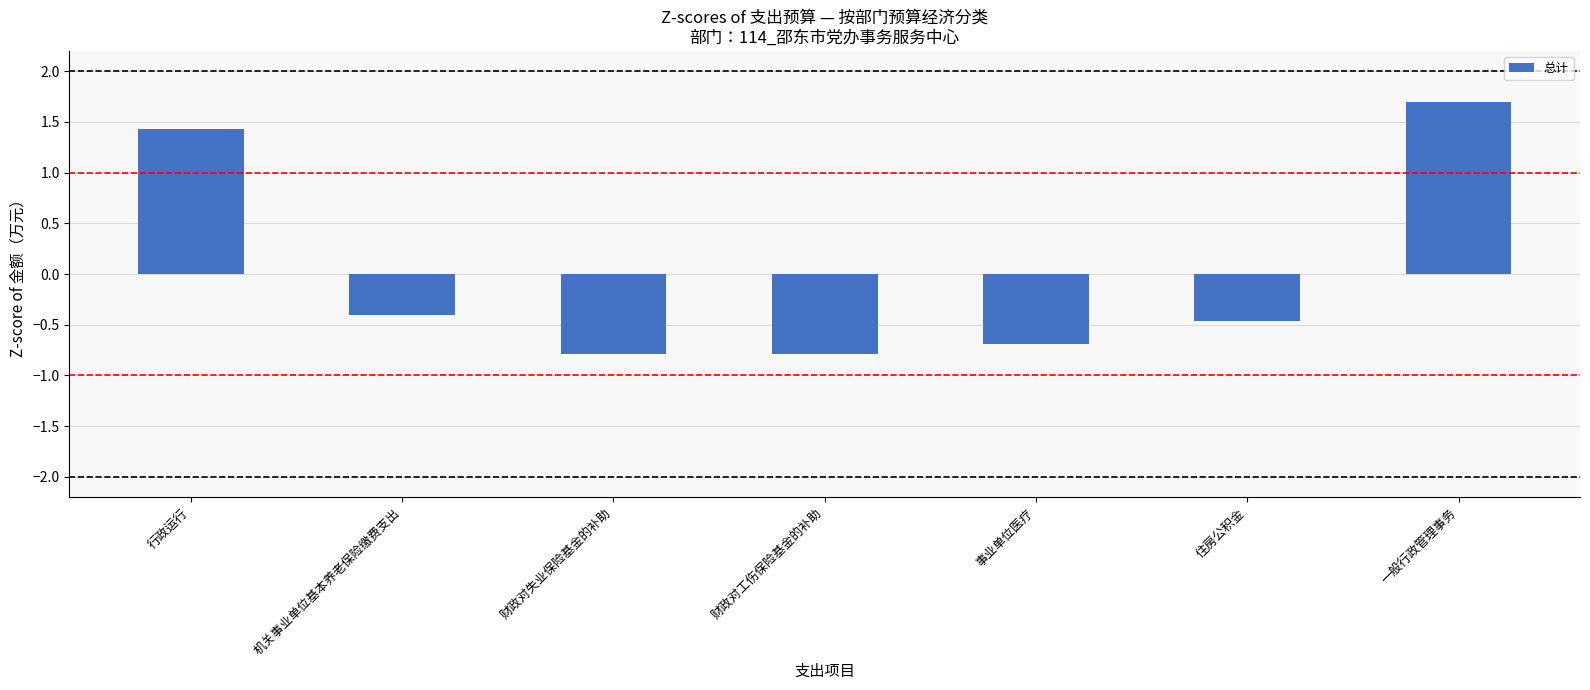

Does the chart contain any negative values?

Yes